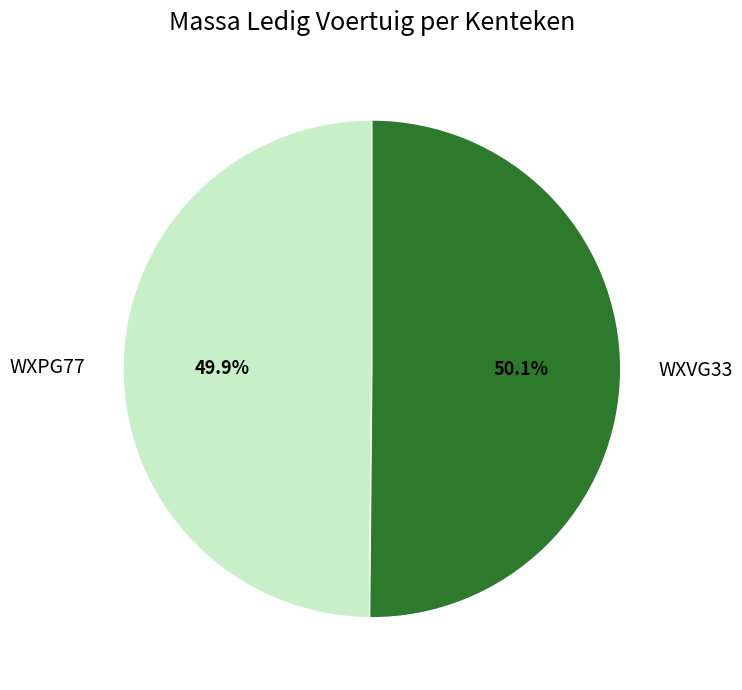

Does any single category account for the majority?

Yes